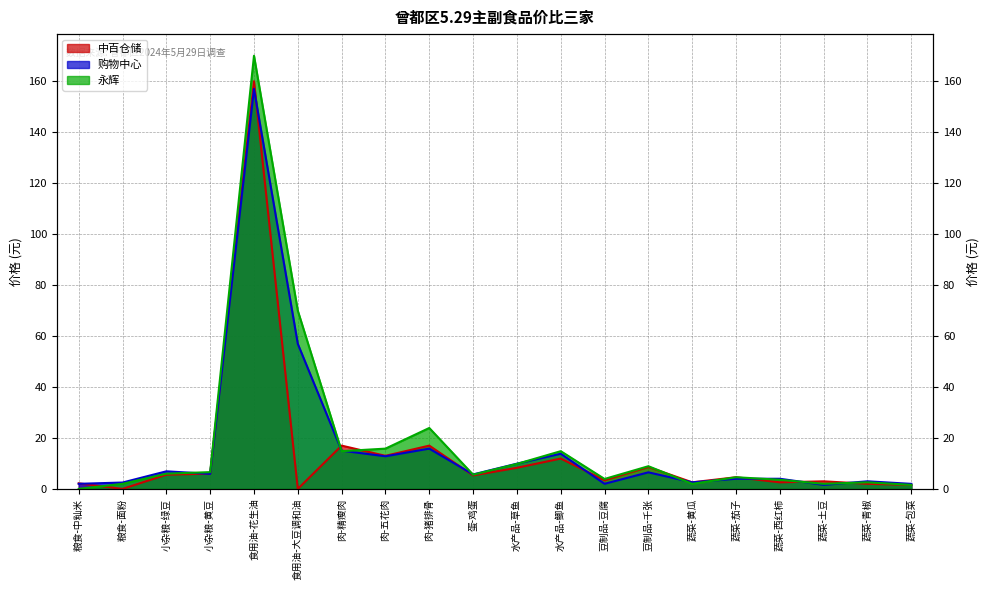

Where is the first local minimum for 购物中心?

小杂粮-黄豆